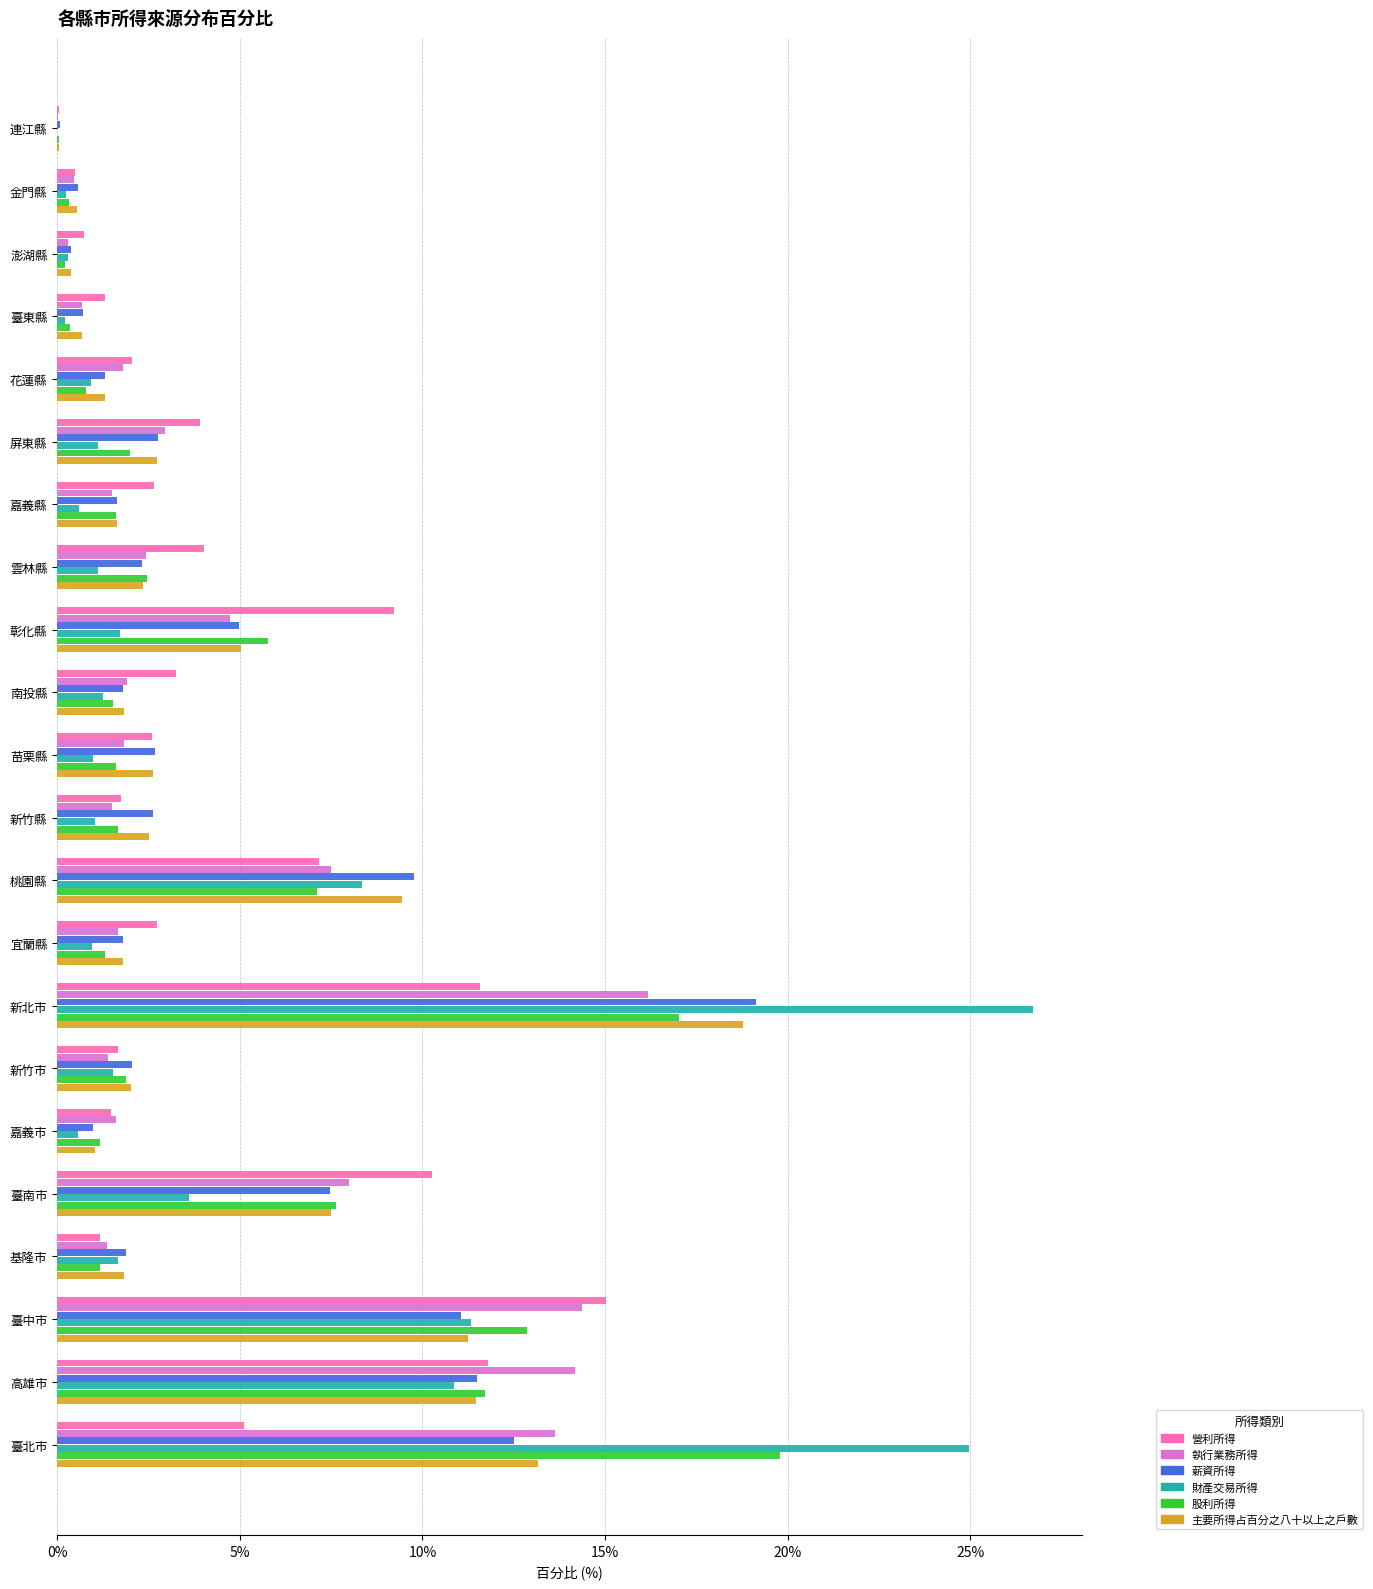

What is the sum of all 薪資所得 values?

100.0